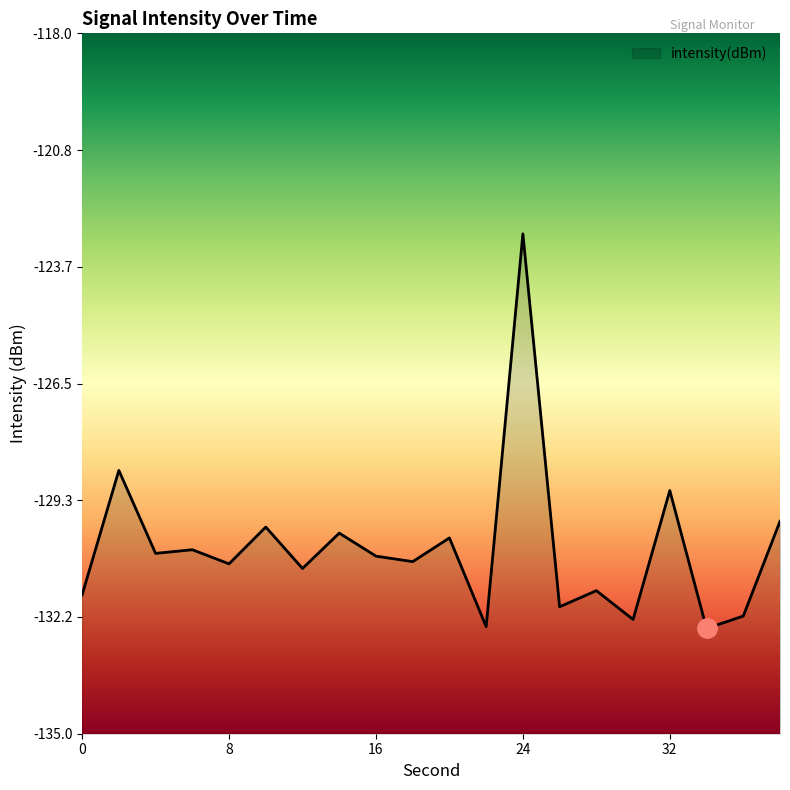

True or false: the data shows -47.9 at 8.

False